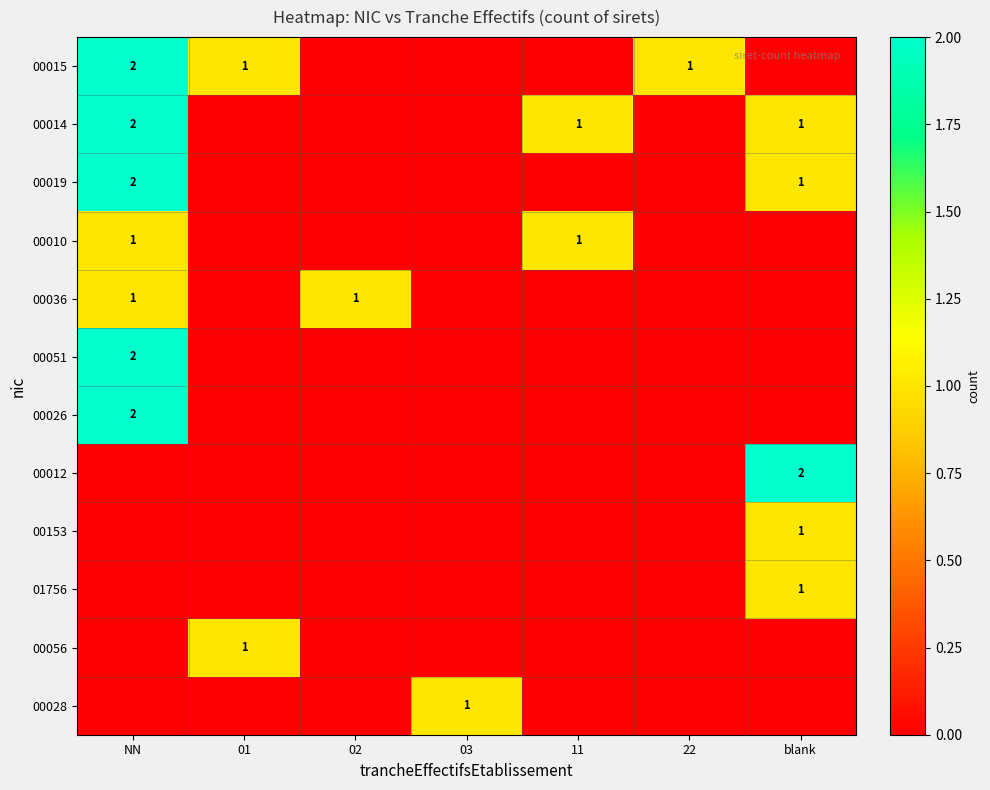

How many values in 00015 are above zero?

3